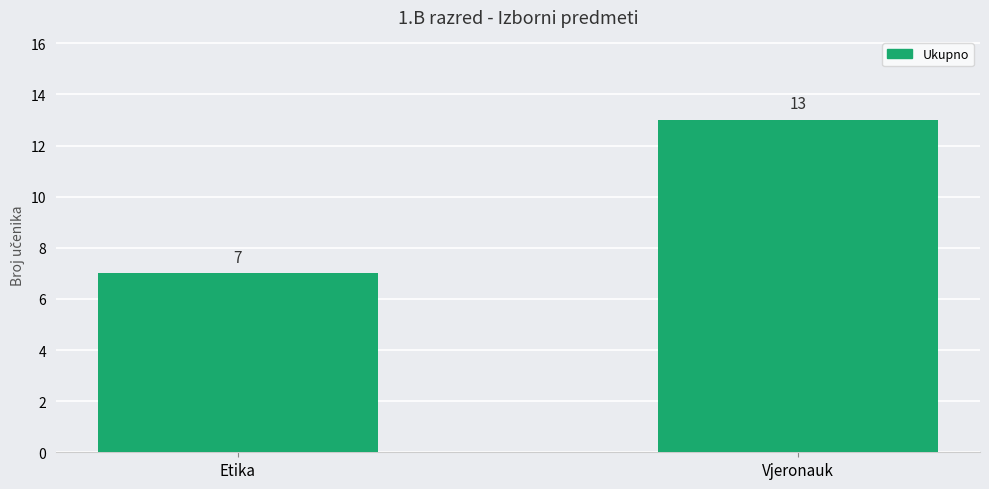

List the labels in order of value, smallest first.

Etika, Vjeronauk